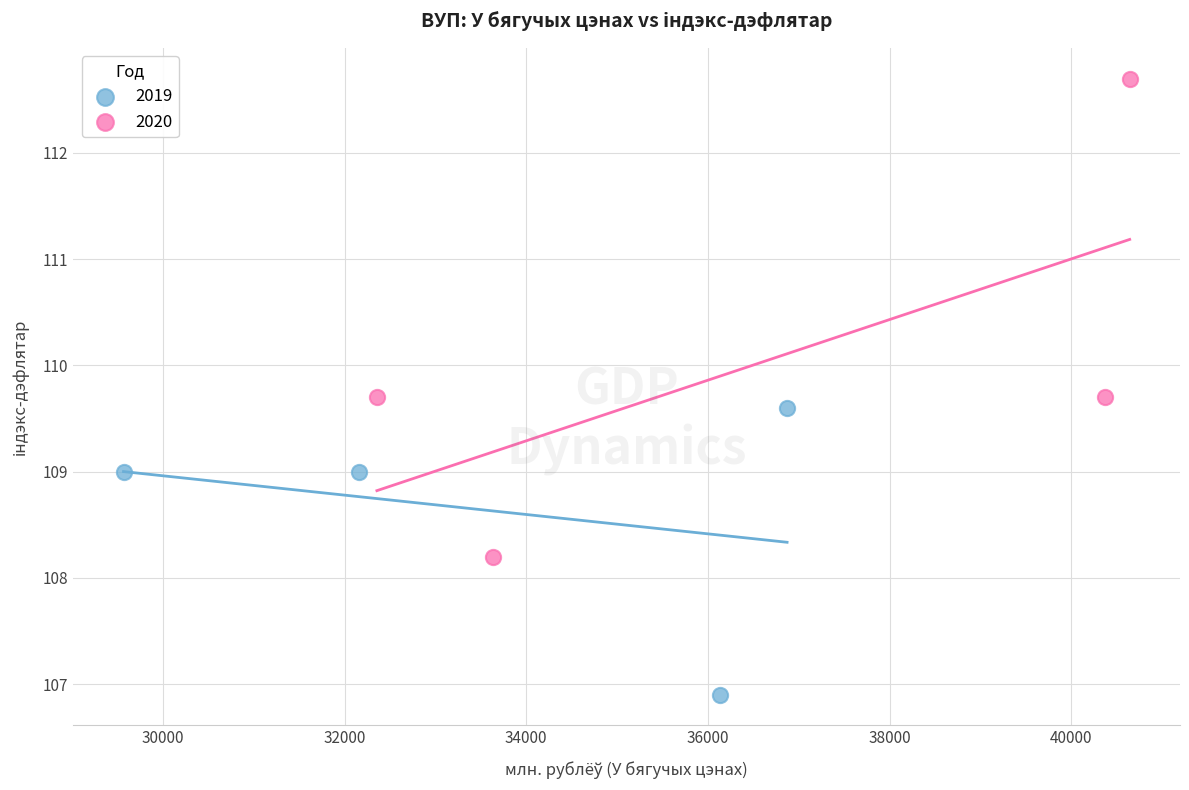

Which series reaches the maximum Y coordinate?

2020